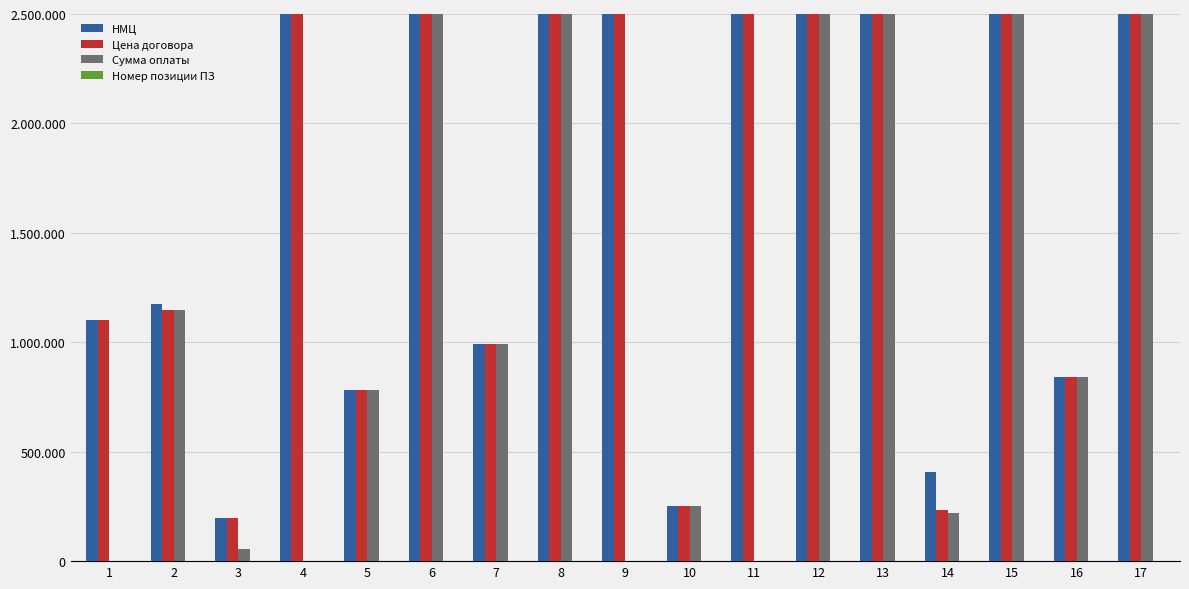

Are the bars grouped side by side (vs. stacked)?

Yes